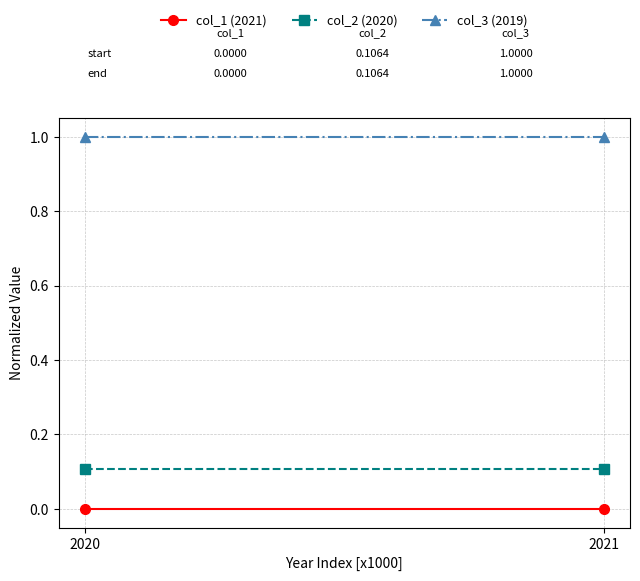

At which label does col_2 (2020) reach its minimum?

2020